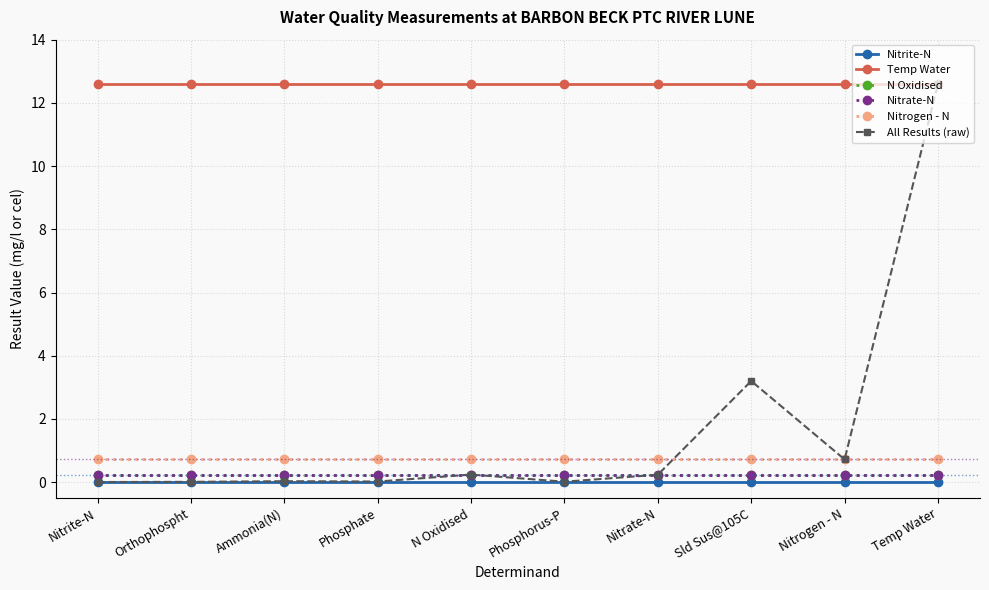

Is it true that Nitrogen - N equals 0.7 at N Oxidised?

True